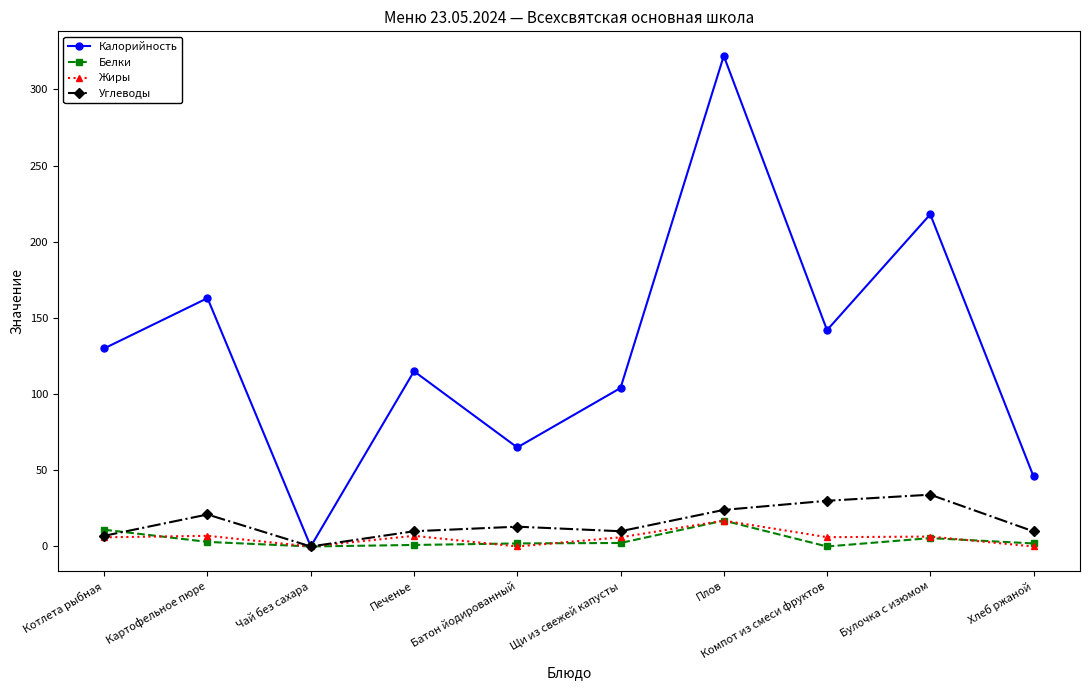

At how many categories does at least one series exceed 293?

1